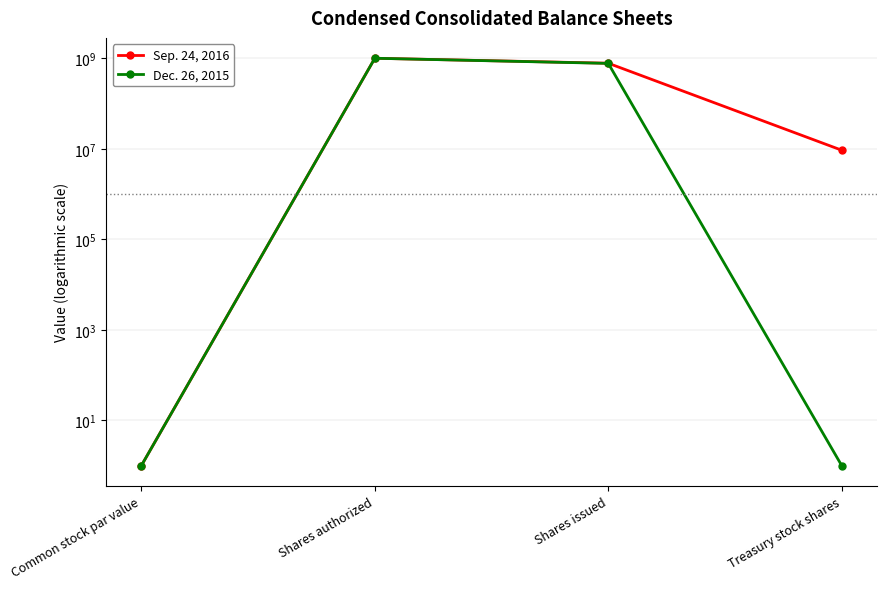

True or false: Dec. 26, 2015 and Sep. 24, 2016 intersect in this chart.

False